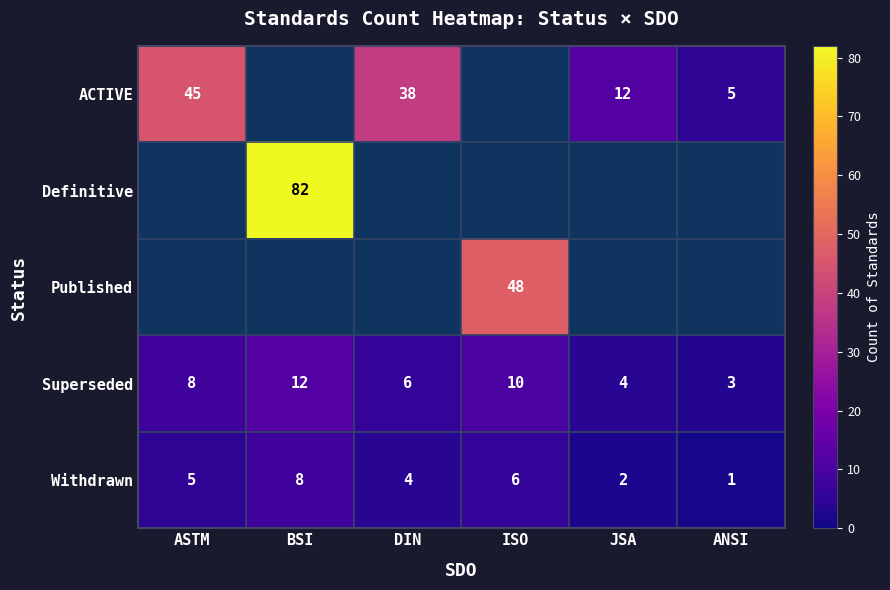

Which label corresponds to the largest value in the chart?

BSI